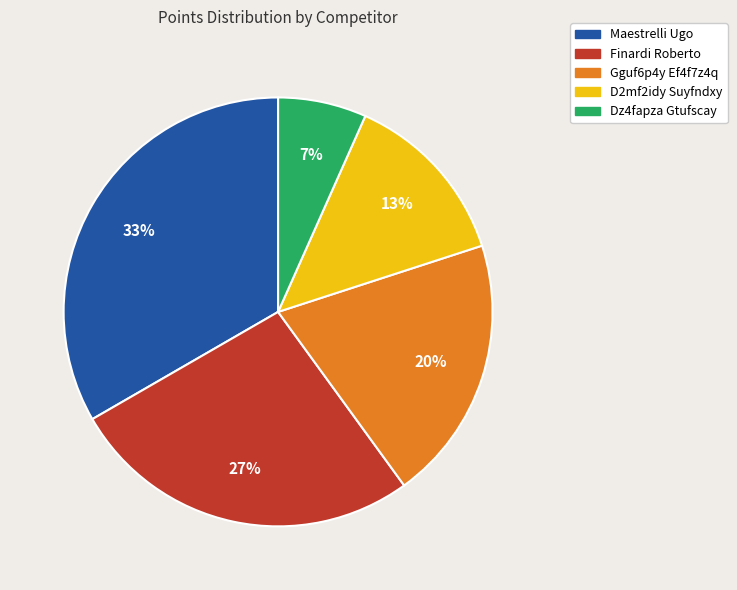

Is there a majority slice in this chart?

No